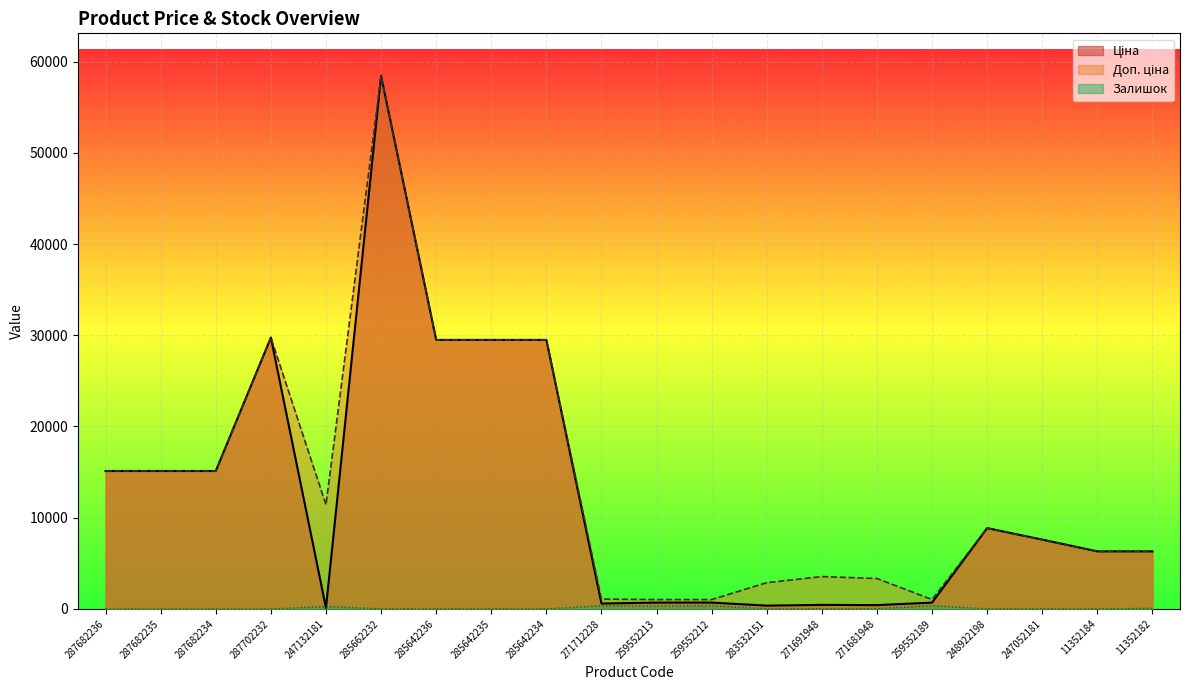

What value does the Ціна series have at 271681948?

416.6